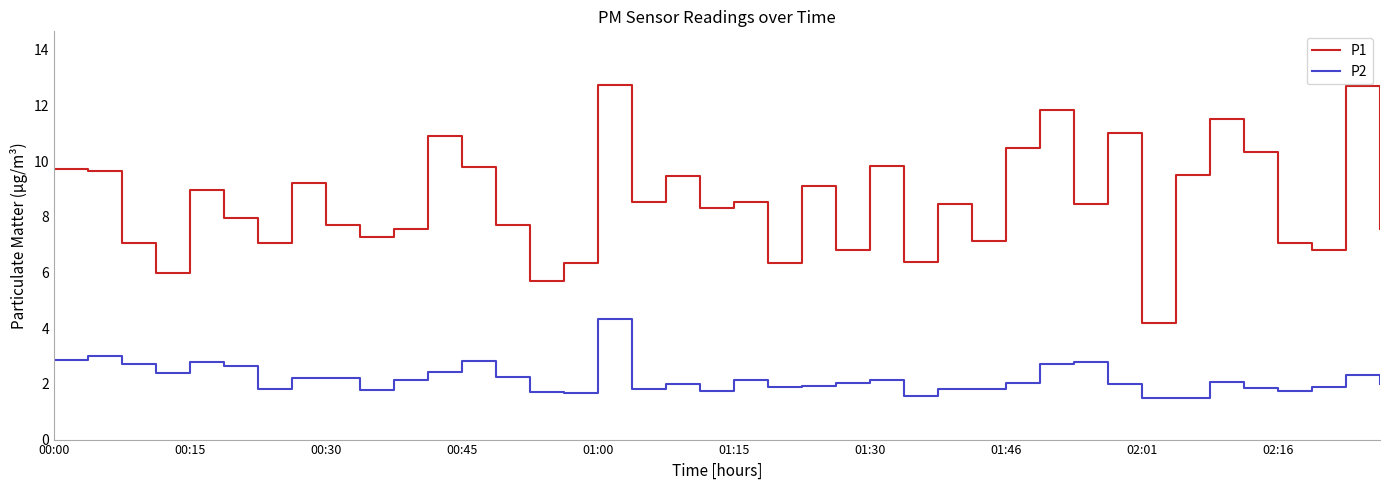

Rank the series by their maximum value, from lowest to highest.

P2, P1